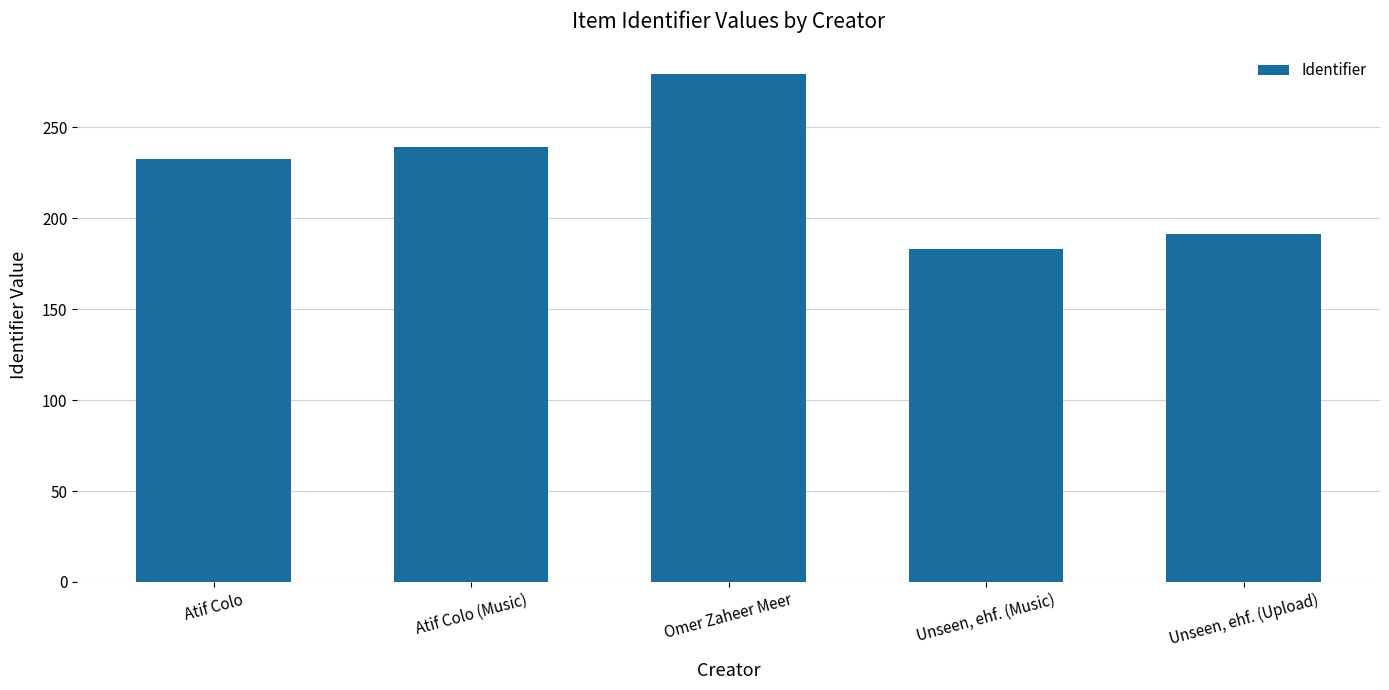

The value at Atif Colo (Music) is 239.2. True or false?

True